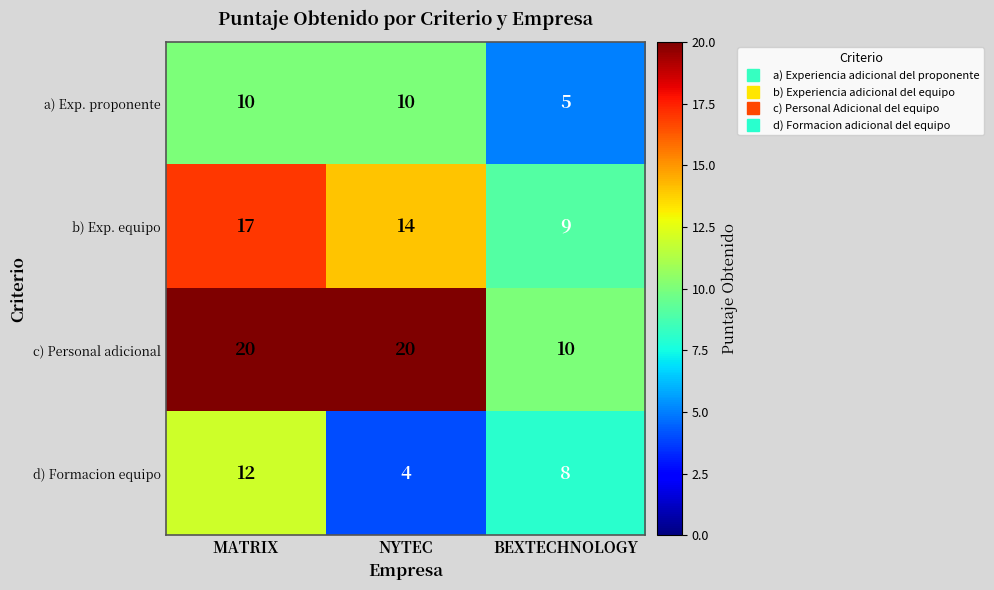

Reading left to right, transcribe all the data shown in this chart.

a) Exp. proponente: 10	10	5
b) Exp. equipo: 17	14	9
c) Personal adicional: 20	20	10
d) Formacion equipo: 12	4	8